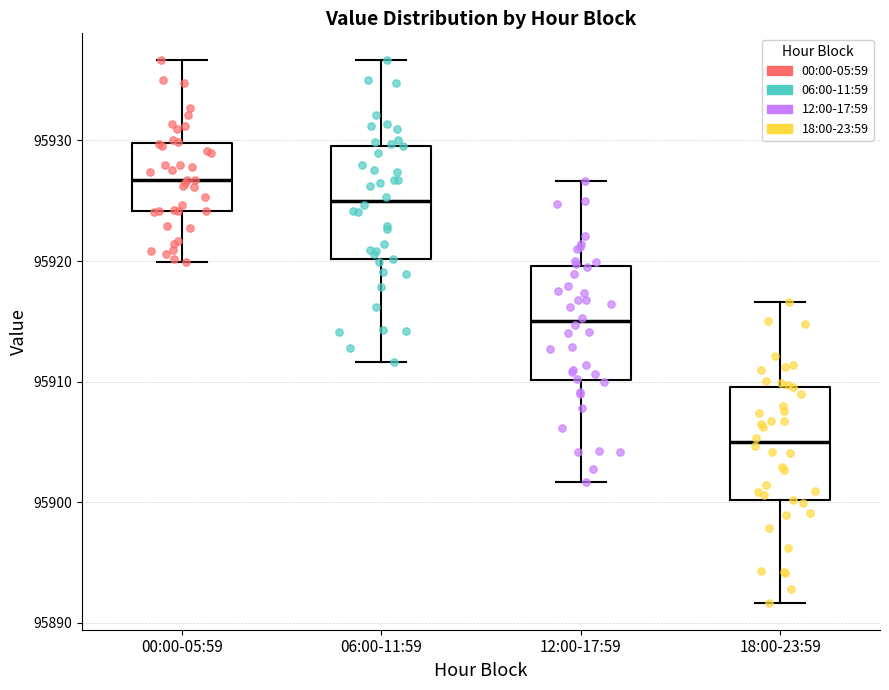

Which box has the lowest median line?

18:00-23:59